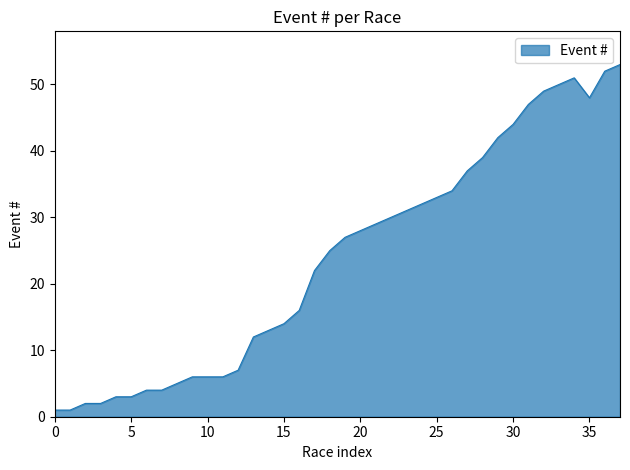

What is the average value?

24